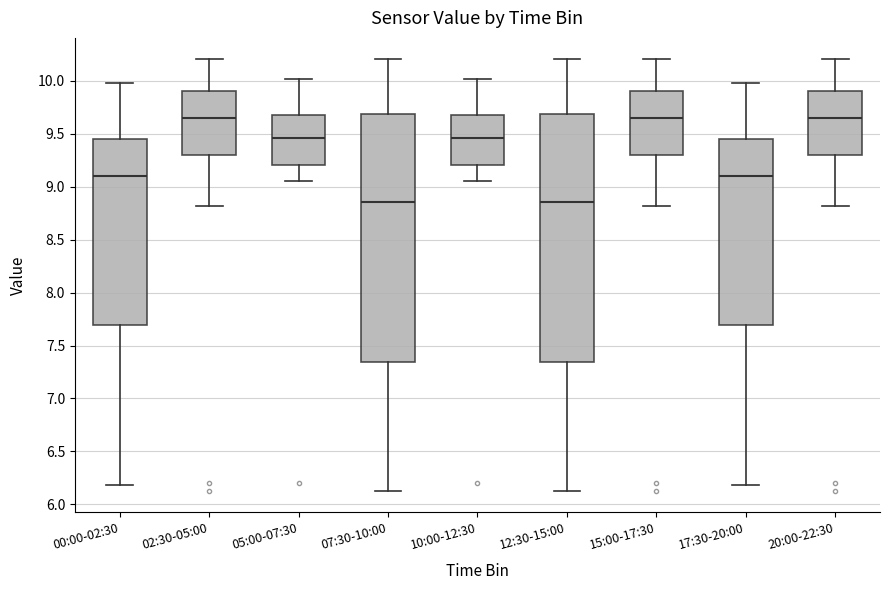

Reading left to right, transcribe this box plot: for each box, give where its median line is, the range the box spans, and where its two whiskers end, as read against the y-axis. The values are not printed on the chart, so give them approximately, as read against the axis.

00:00-02:30: median 9.10, box 7.70 to 9.45, whiskers 6.20 to 10.00
02:30-05:00: median 9.65, box 9.30 to 9.90, whiskers 8.80 to 10.20
05:00-07:30: median 9.45, box 9.20 to 9.70, whiskers 9.05 to 10.00
07:30-10:00: median 8.85, box 7.35 to 9.70, whiskers 6.15 to 10.20
10:00-12:30: median 9.45, box 9.20 to 9.70, whiskers 9.05 to 10.00
12:30-15:00: median 8.85, box 7.35 to 9.70, whiskers 6.15 to 10.20
15:00-17:30: median 9.65, box 9.30 to 9.90, whiskers 8.80 to 10.20
17:30-20:00: median 9.10, box 7.70 to 9.45, whiskers 6.20 to 10.00
20:00-22:30: median 9.65, box 9.30 to 9.90, whiskers 8.80 to 10.20